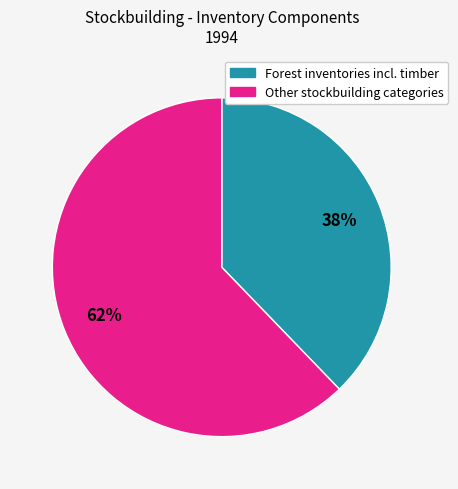

To the nearest percent, what is the average slice percentage?

50%